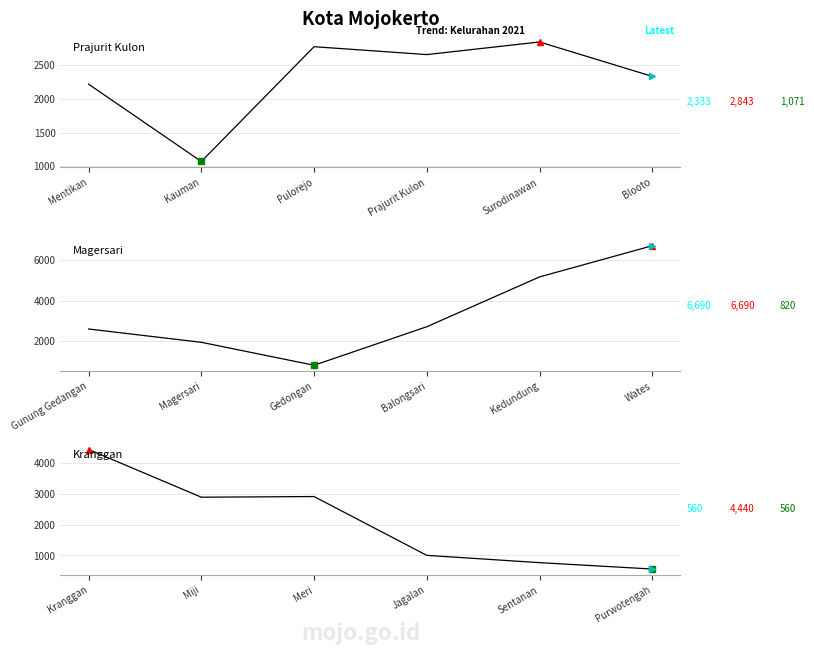

What is the minimum value for Kranggan?

560